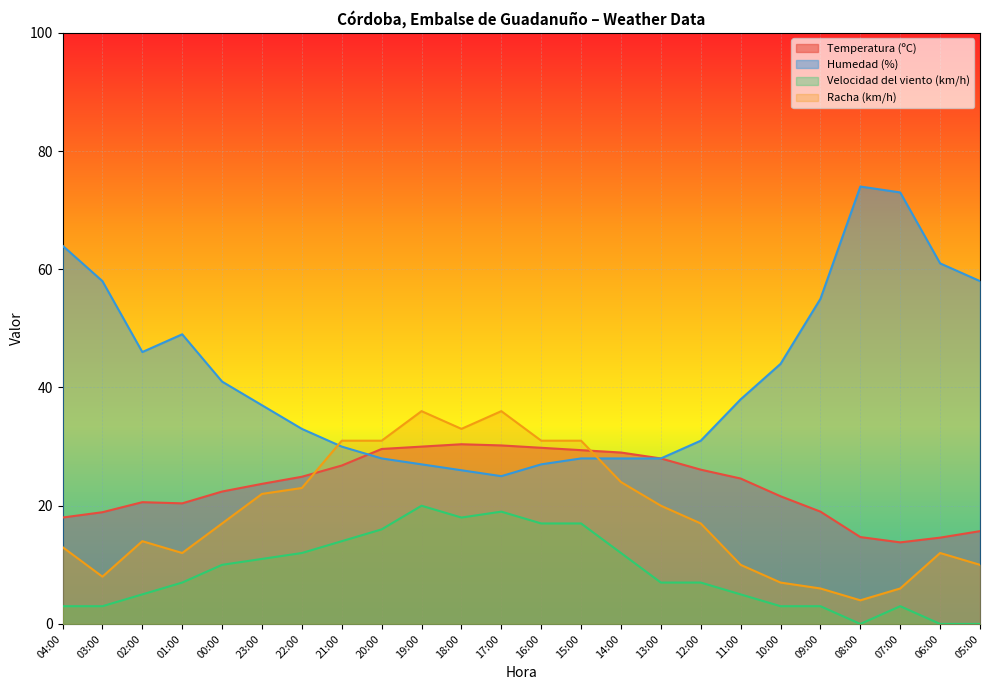

Does the chart display data point markers on the line(s)?

No